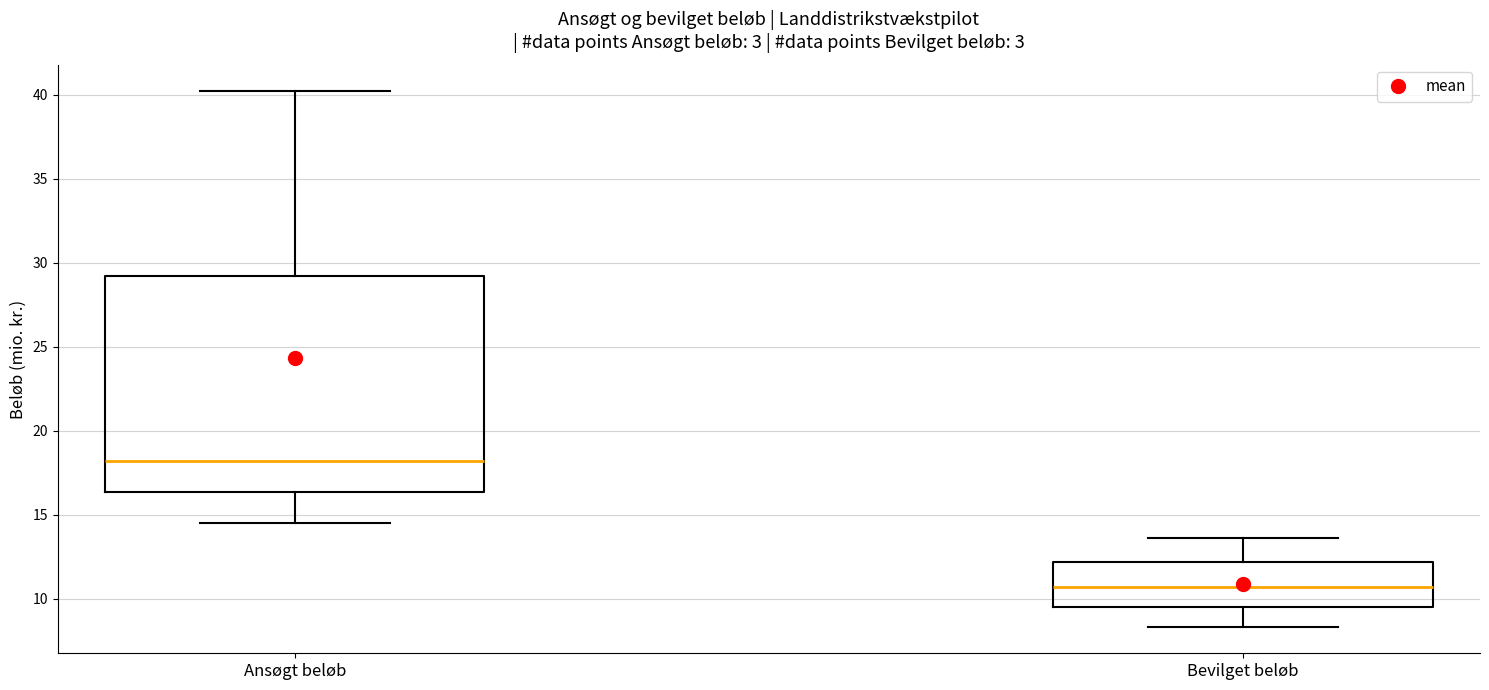

Reading left to right, read every box against the y-axis: the position of its median line, the range the box covers, and the ends of its whiskers. The values are not printed on the chart, so give them approximately, as read against the axis.

Ansøgt beløb: median 18.0, box 16.5 to 29.0, whiskers 14.5 to 40.0
Bevilget beløb: median 10.5, box 9.5 to 12.0, whiskers 8.5 to 13.5